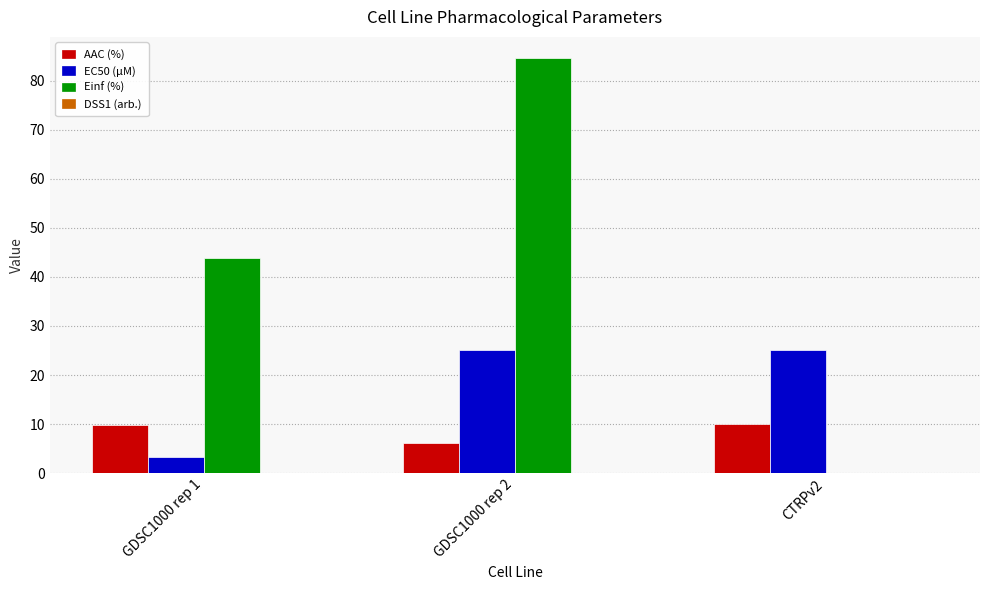

Are the bars horizontal?

No